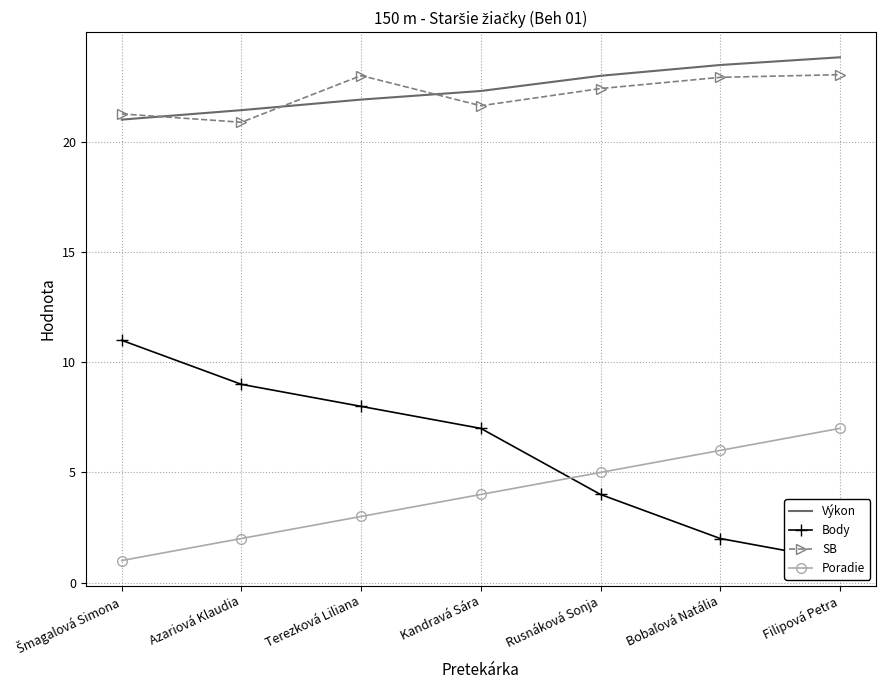

What is the total value across all series at Kandravá Sára?

55.0